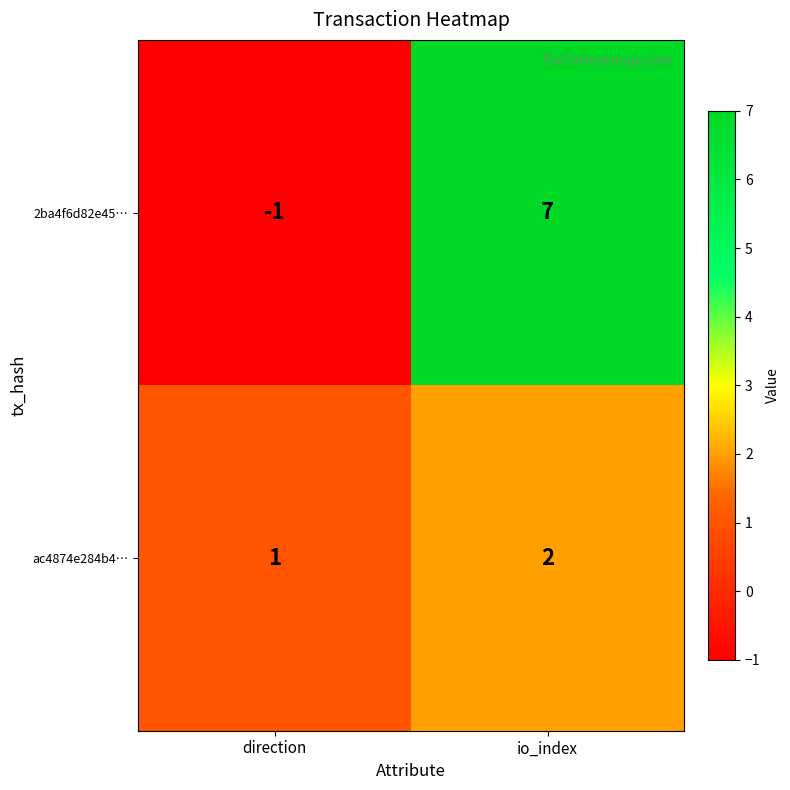

Reading right to left, transcribe all the data shown in this chart.

2ba4f6d82e45…: 7	-1
ac4874e284b4…: 2	1